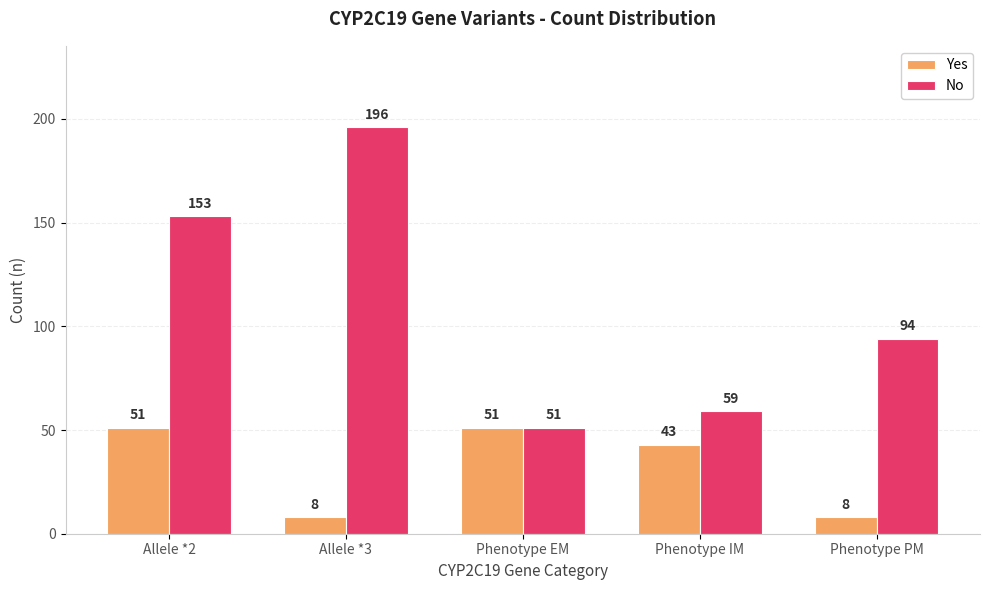

Reading right to left, transcribe all the data shown in this chart.

Yes: 8	43	51	8	51
No: 94	59	51	196	153